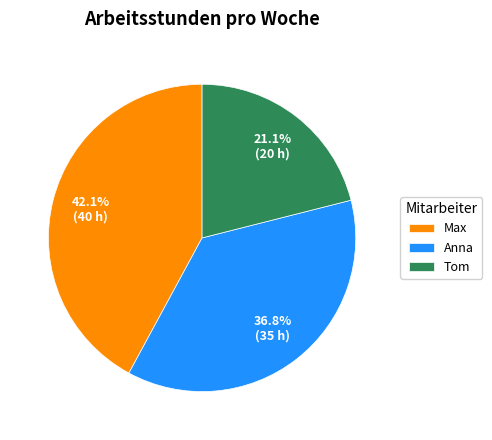

What percentage is the Tom slice, to the nearest percent?

21%